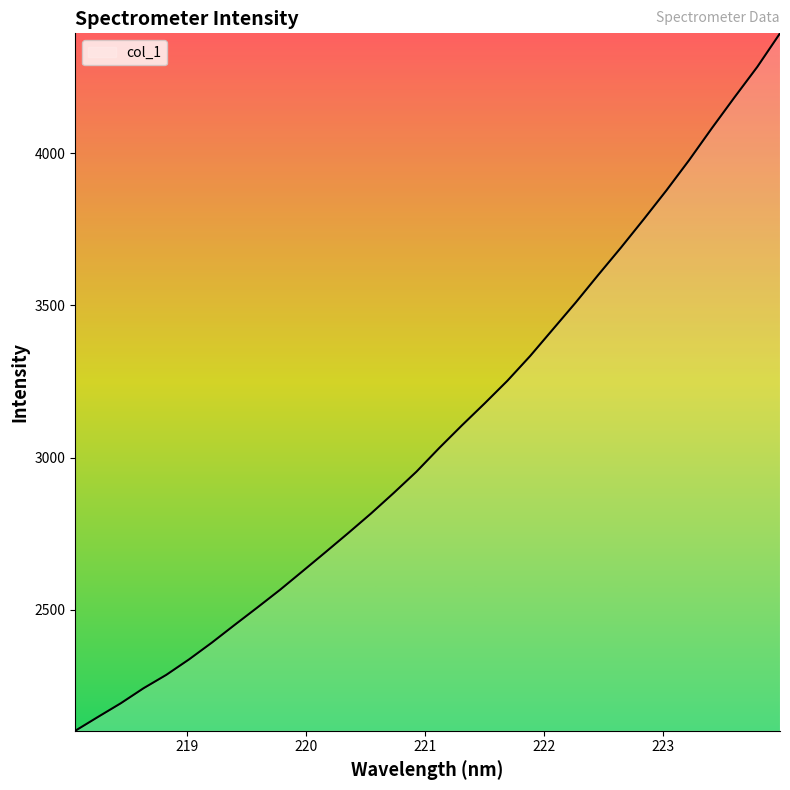

What is the sum of all values?

98644.0